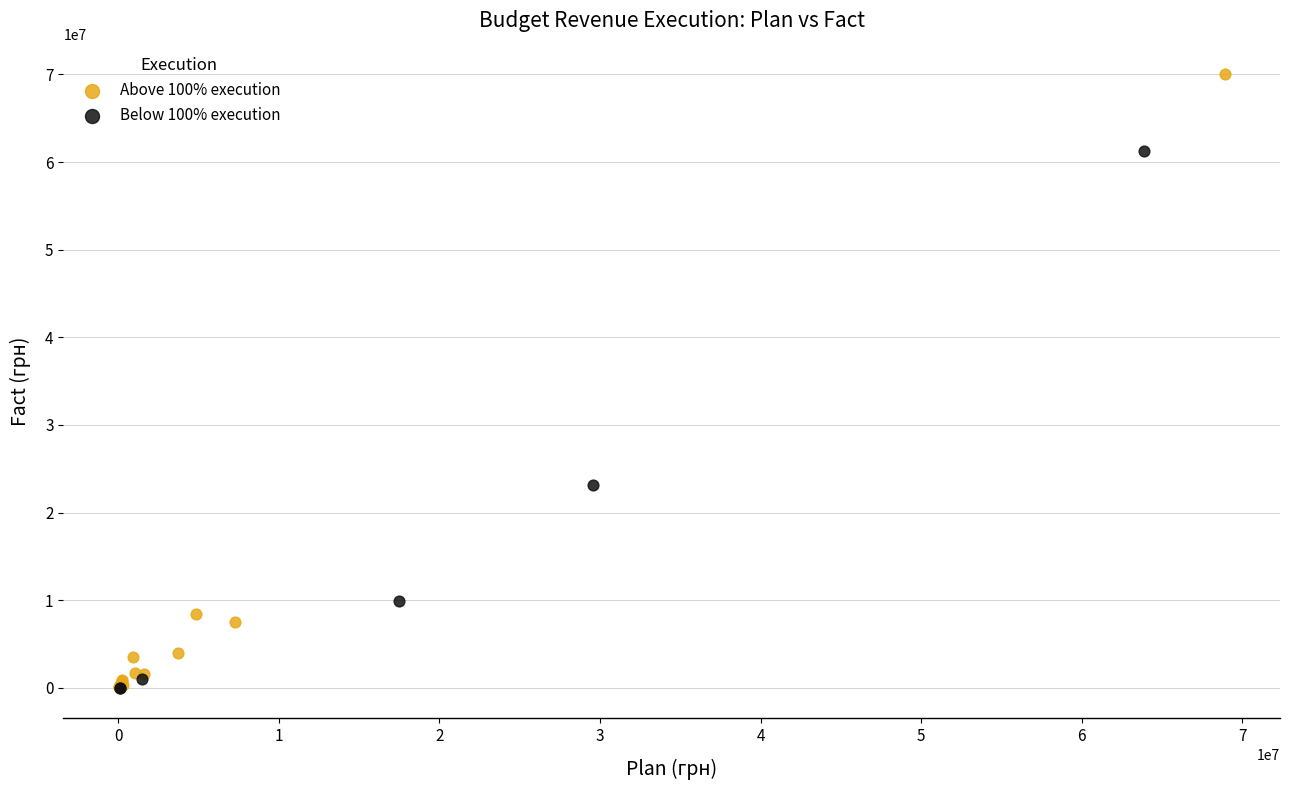

Which series has the widest spread of Y values?

Above 100% execution